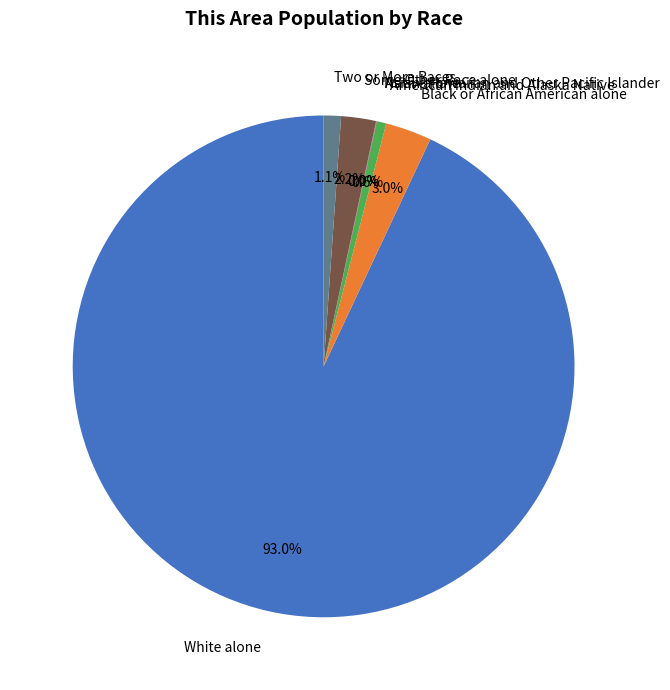

To the nearest percent, what is the difference between the Black or African American alone and American Indian and Alaska Native slice percentages?

2%